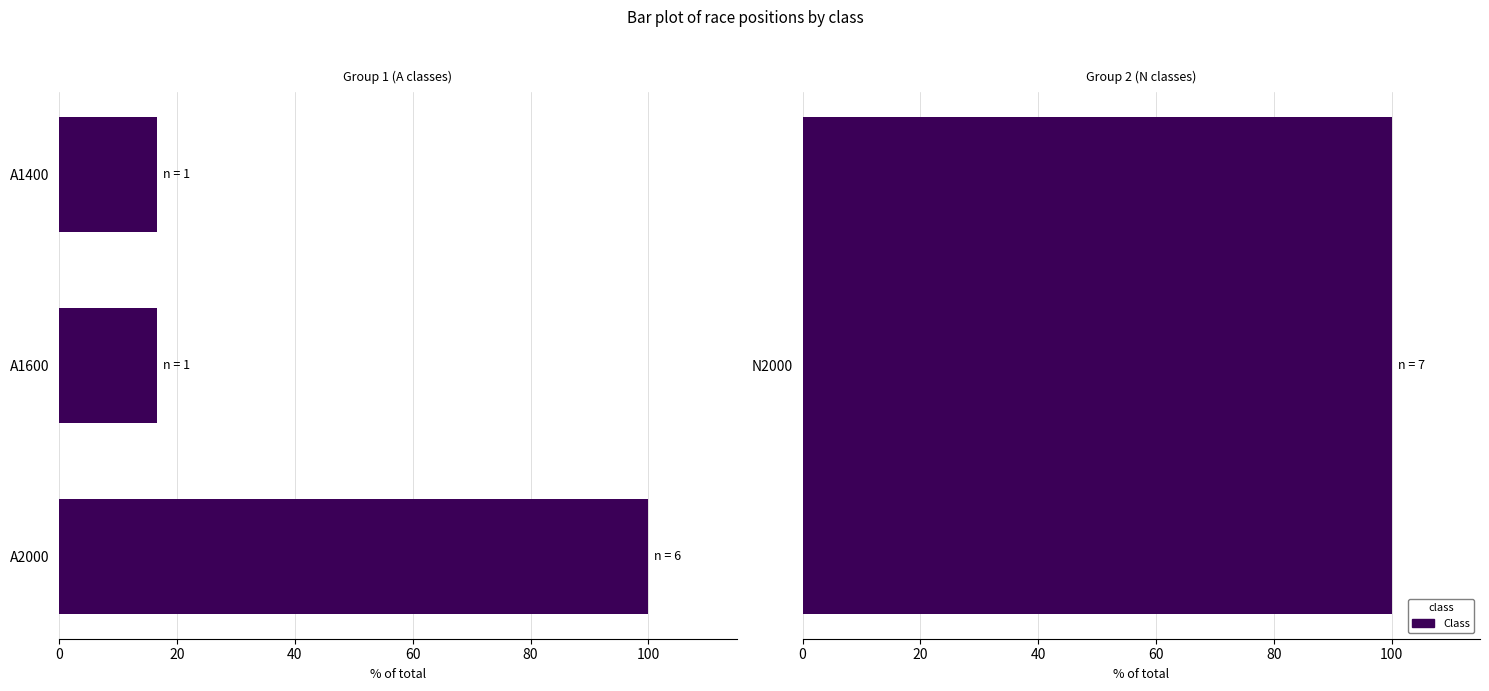

Does the chart contain stacked bars?

No